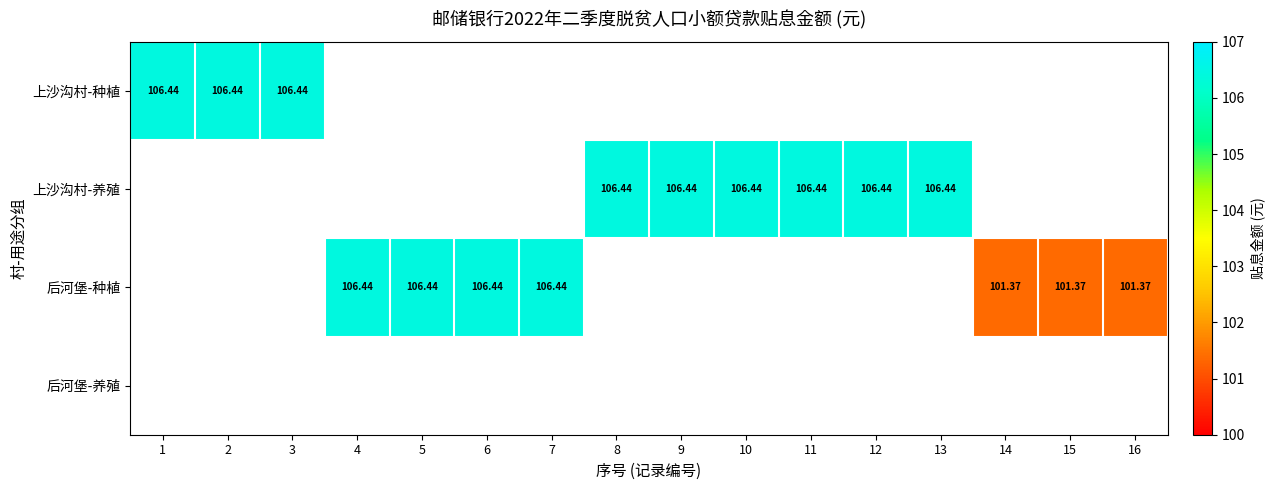

What is the maximum value shown in the chart?

106.4